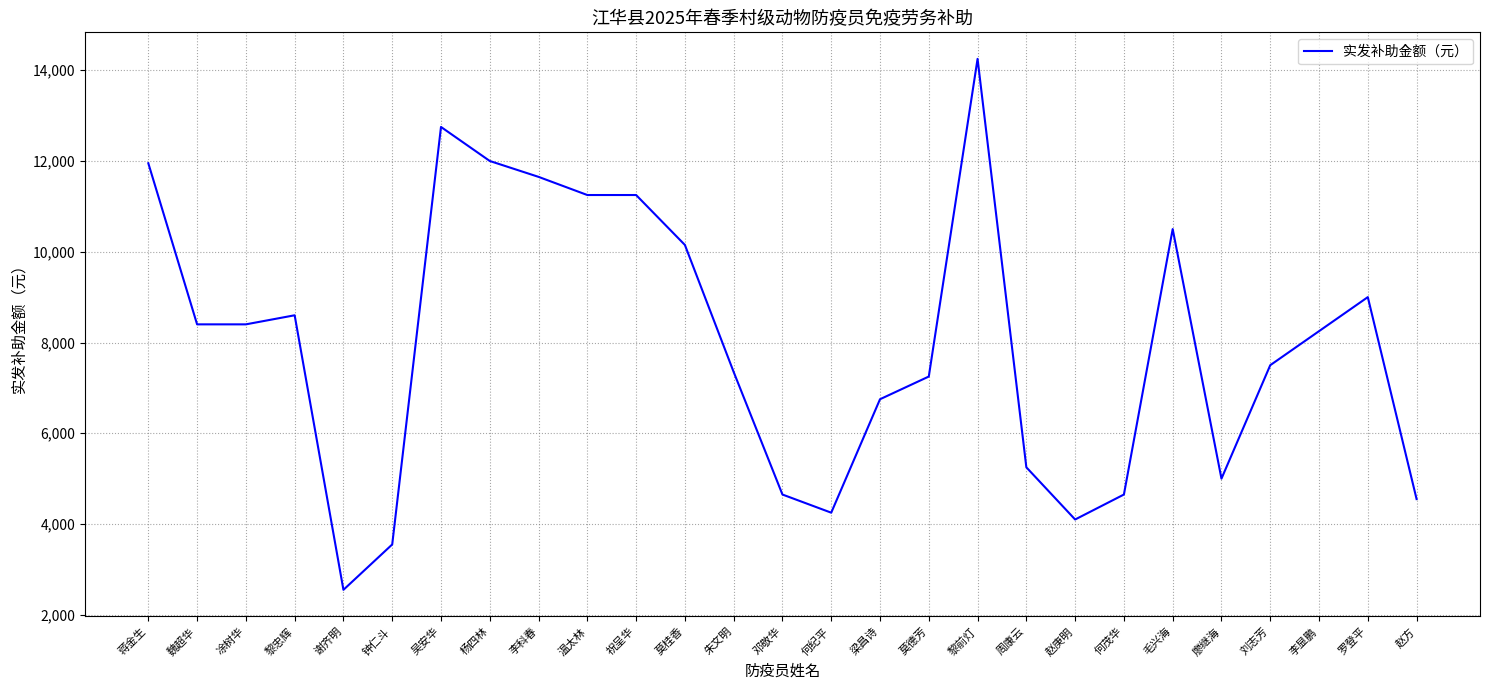

Which category has the lowest value across all series?

谢齐明